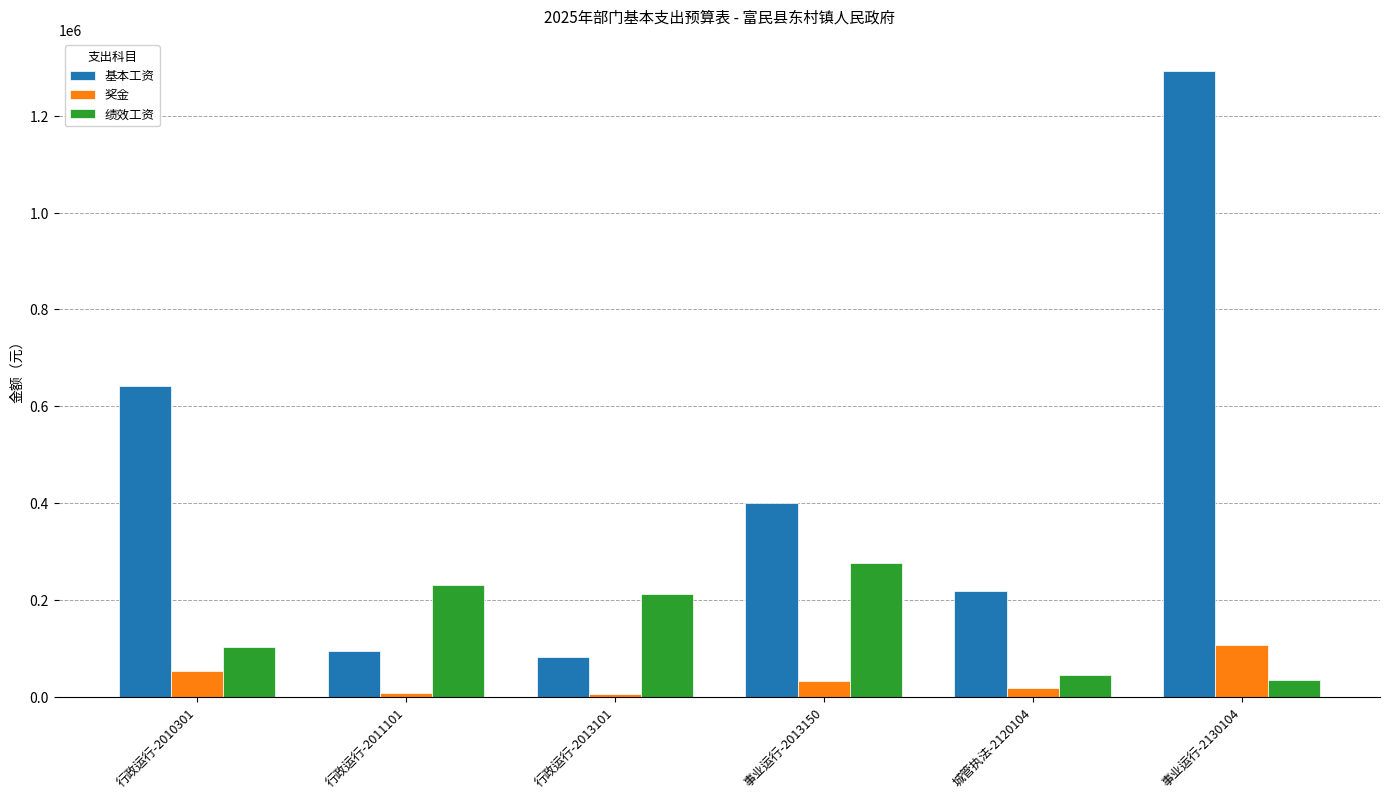

The value of 绩效工资 at 行政运行-2011101 is 231444. True or false?

True